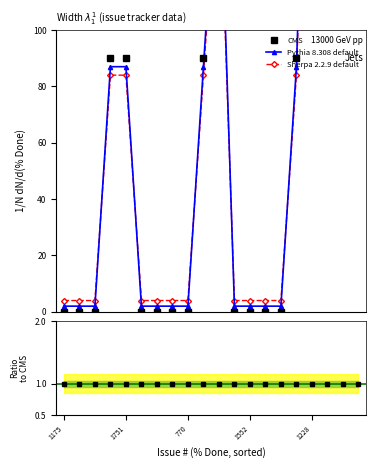

How many data points does each series have?

20